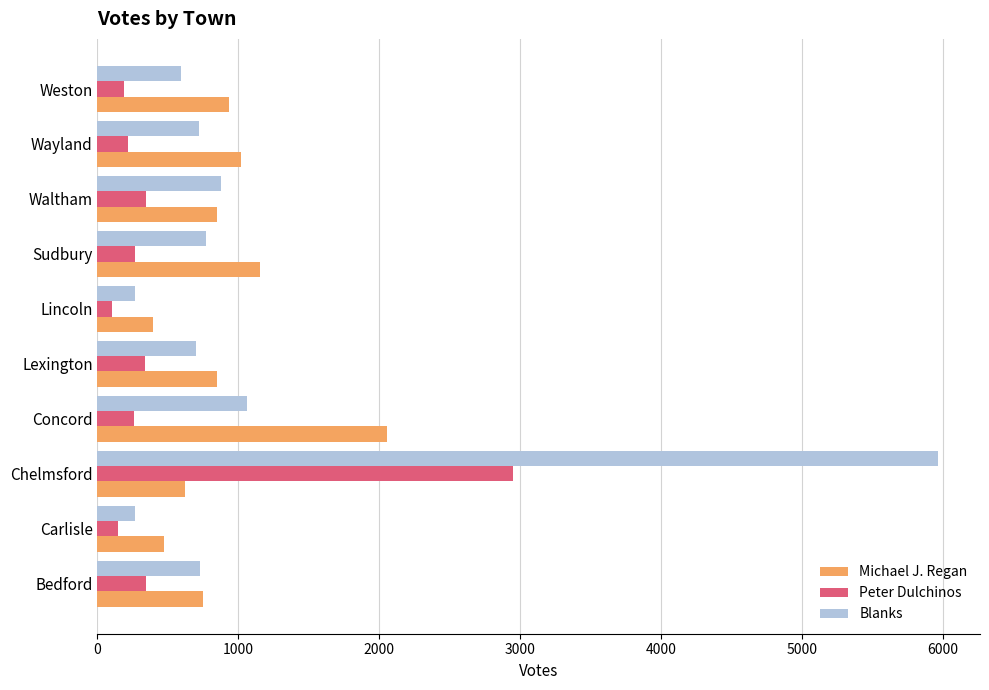

Which series has the largest range (max minus min)?

Blanks